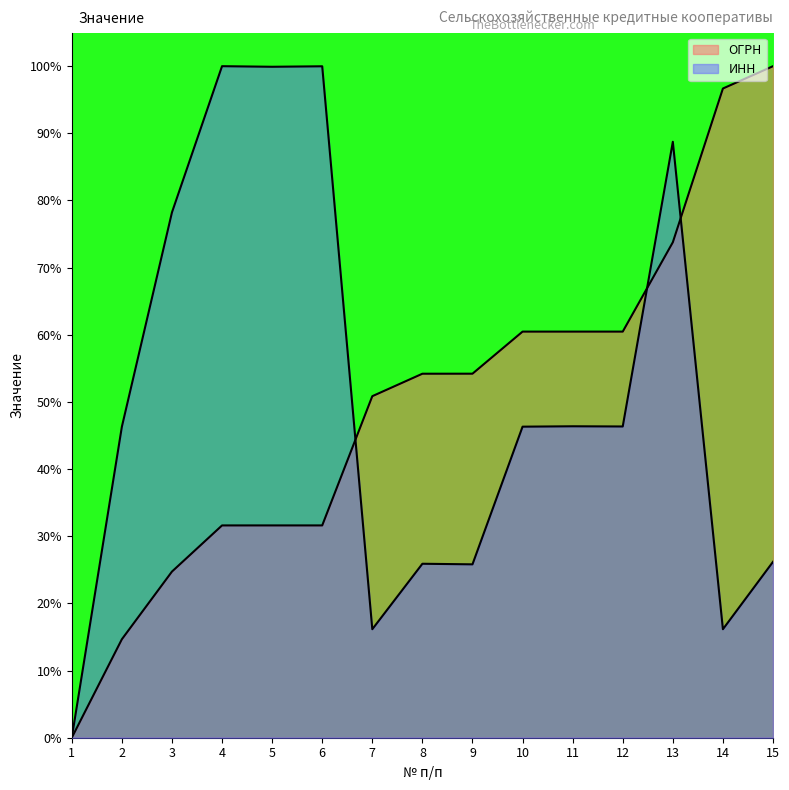

What is the spread (max minus min) of values at 8?

28.3